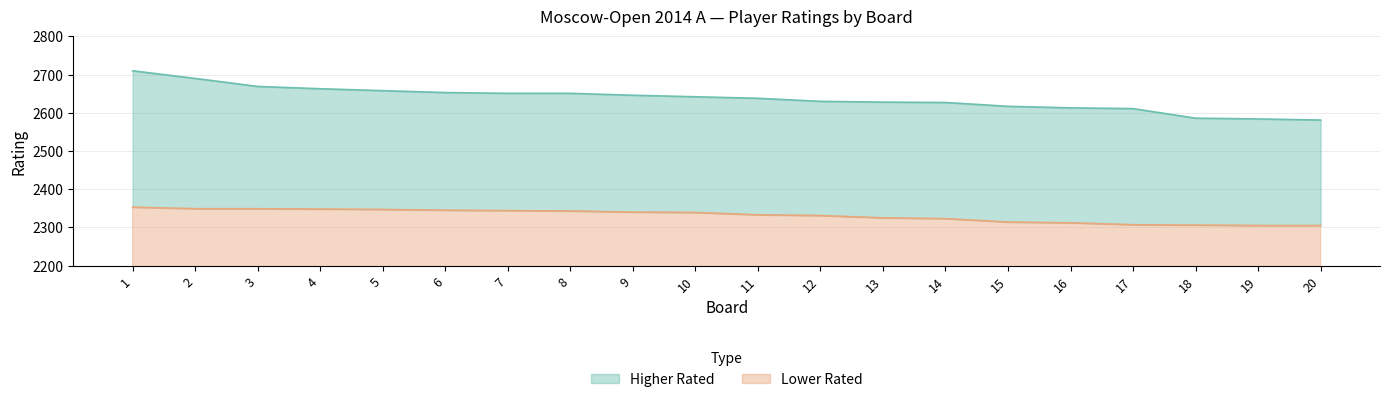

Reading left to right, list all the values displayed in this chart.

Higher Rated: 1=2710	2=2690	3=2669	4=2663	5=2658	6=2653	7=2651	8=2651	9=2646	10=2642	11=2638	12=2630	13=2628	14=2627	15=2617	16=2613	17=2611	18=2586	19=2584	20=2581
Lower Rated: 1=2353	2=2349	3=2349	4=2348	5=2347	6=2345	7=2344	8=2343	9=2340	10=2339	11=2333	12=2331	13=2325	14=2323	15=2314	16=2312	17=2307	18=2306	19=2305	20=2305